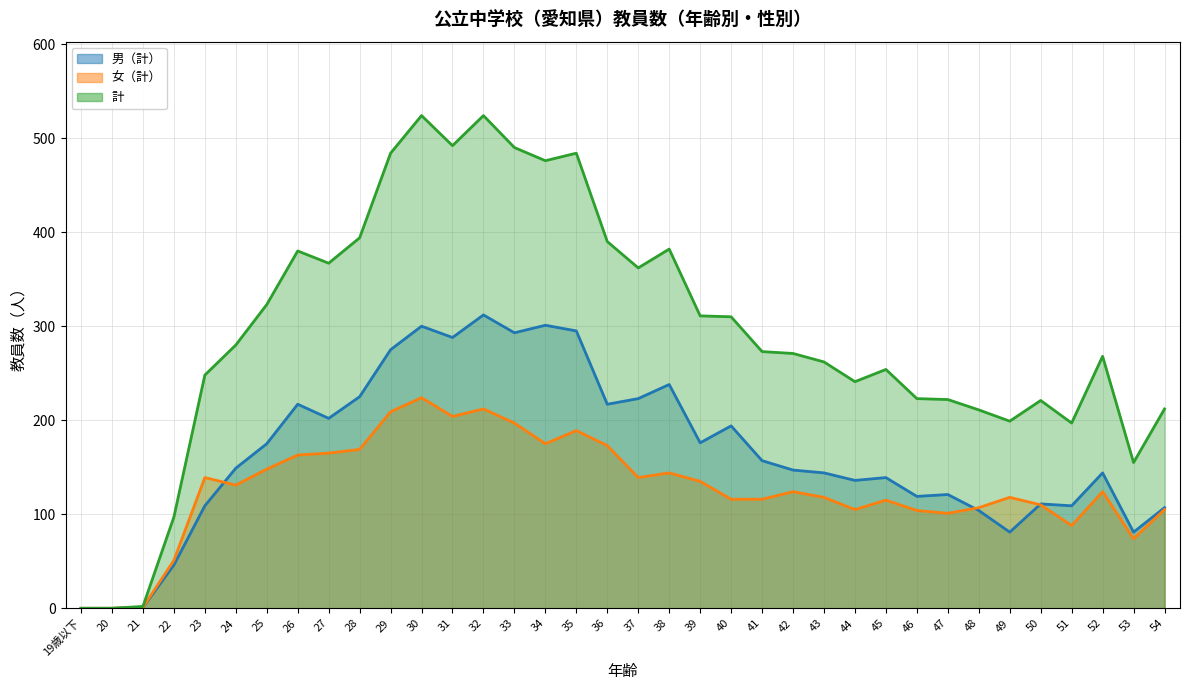

What is the total value across all series at 54?

424